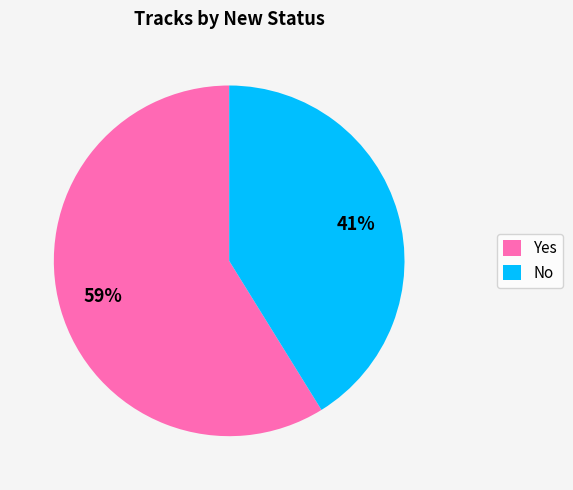

Combined, do No and Yes account for over 50%?

Yes